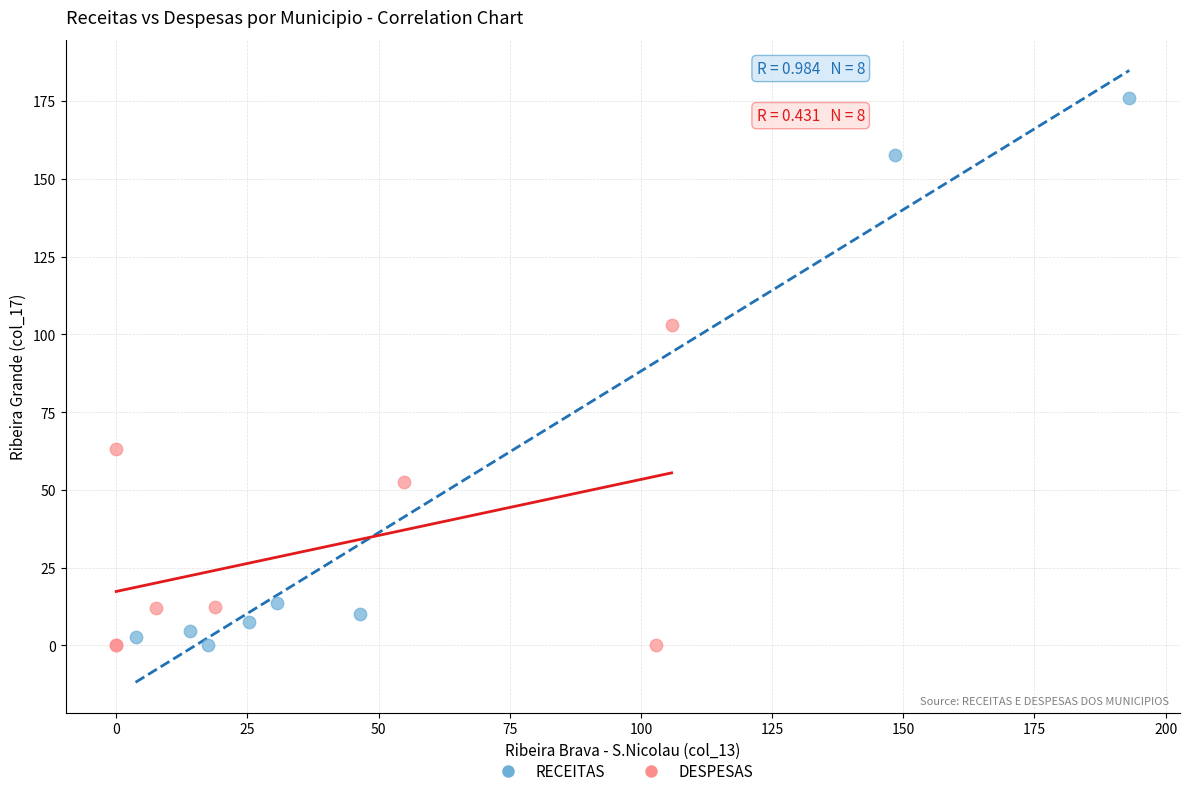

Which series reaches the maximum Y coordinate?

RECEITAS